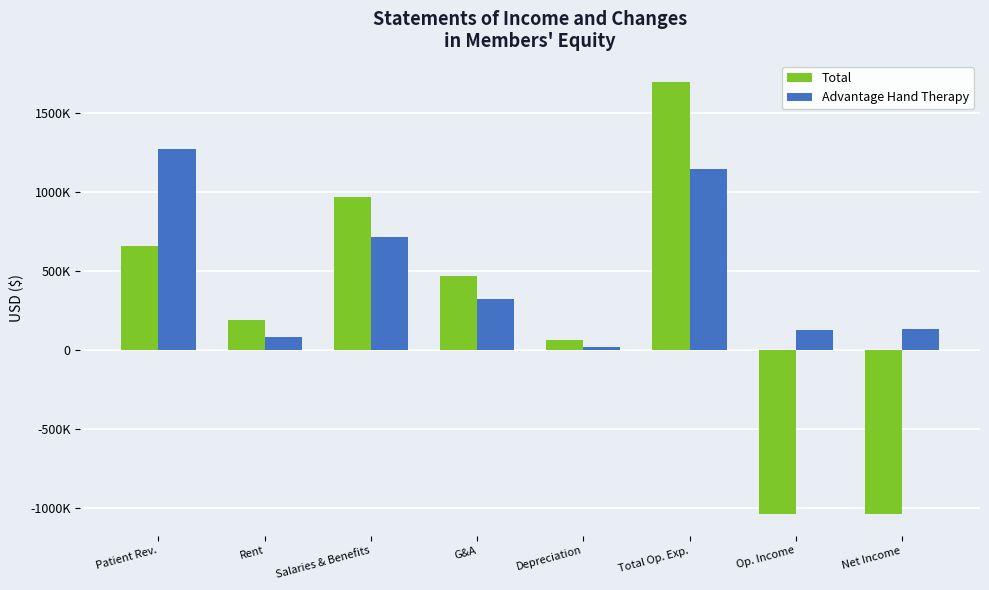

Rank the categories by Advantage Hand Therapy value from highest to lowest.

Patient Rev., Total Op. Exp., Salaries & Benefits, G&A, Net Income, Op. Income, Rent, Depreciation